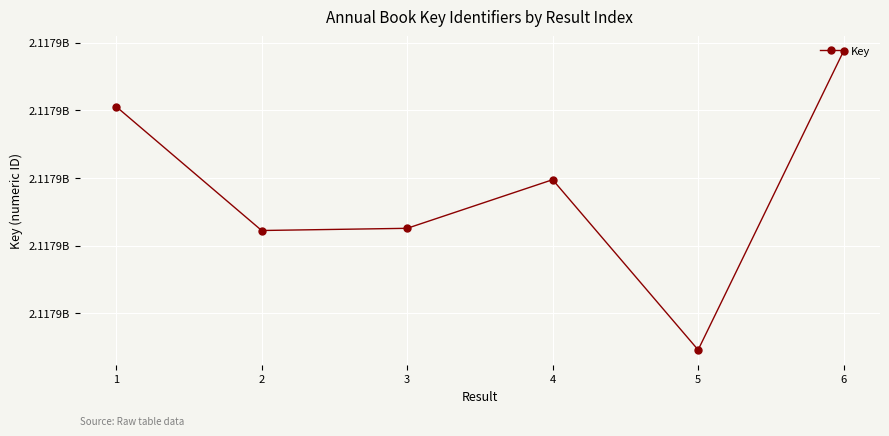

Reading right to left, list all the values displayed in this chart.

2117924378	2117902288	2117914868	2117911274	2117911112	2117920273